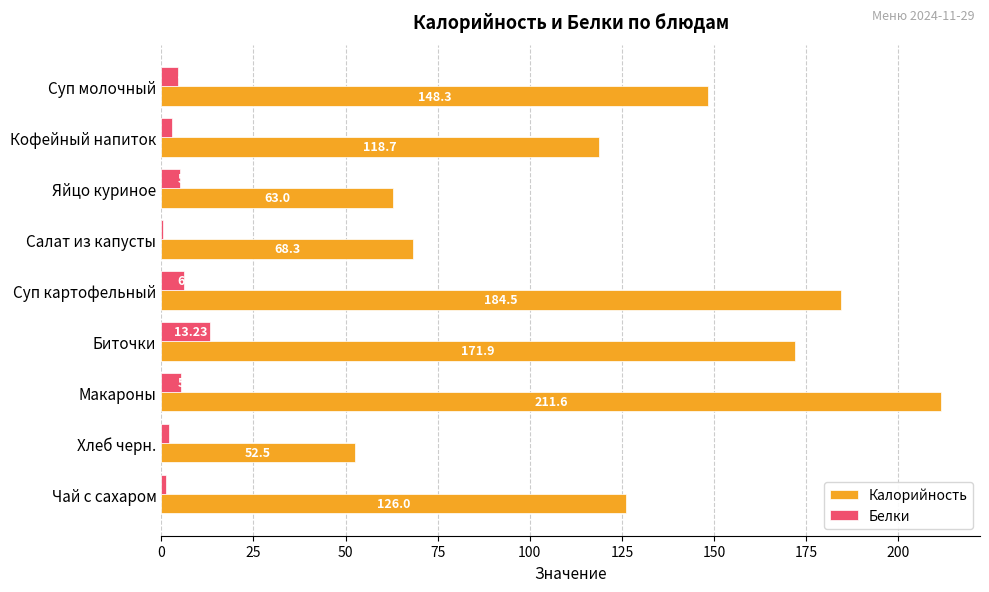

Is the value of Белки at Салат из капусты greater than the value of Калорийность at Макароны?

No